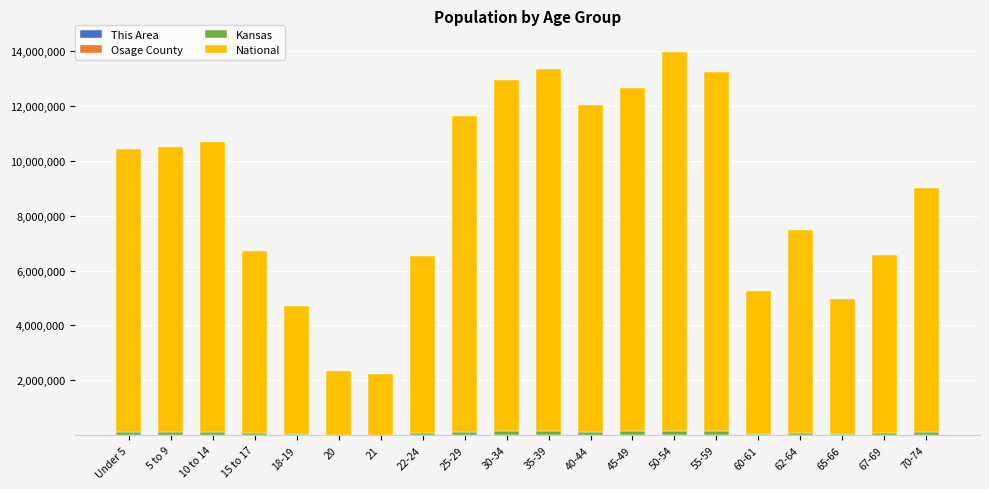

Which series has the largest range (max minus min)?

National